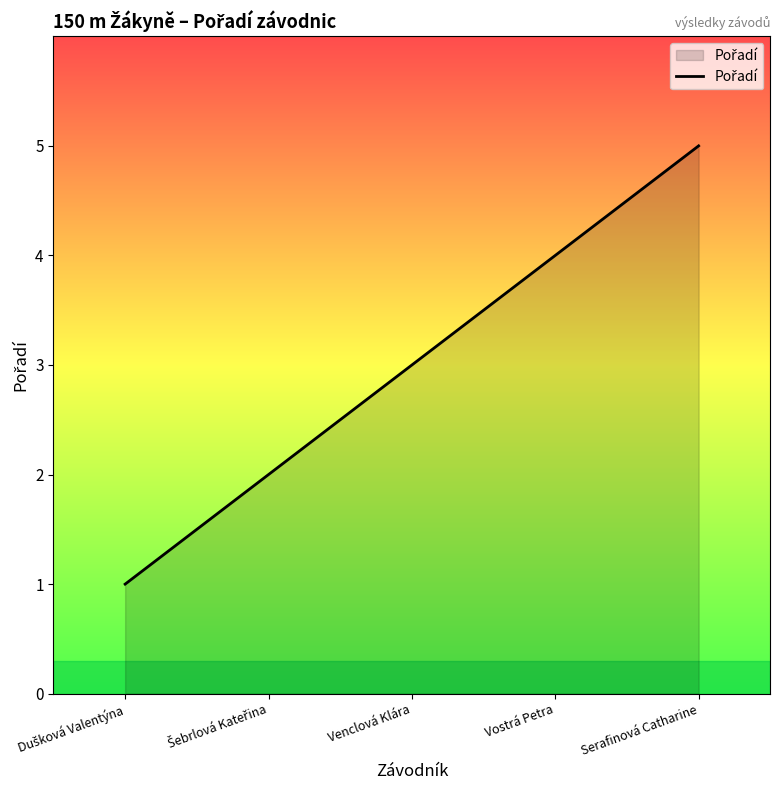

What is the approximate value at Vostrá Petra?

4